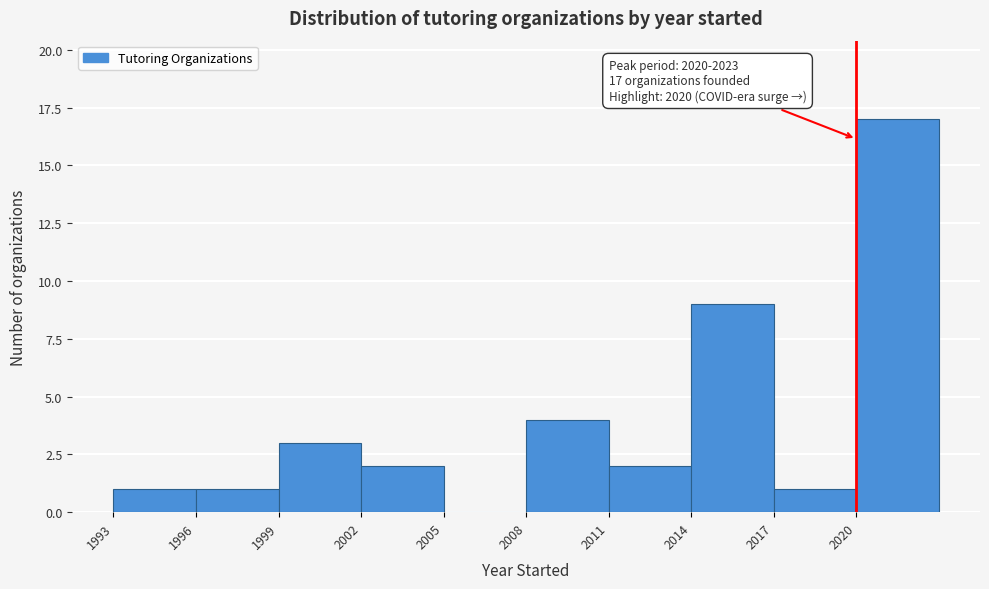

Which range on the x-axis has the tallest bar?

2020 to 2023